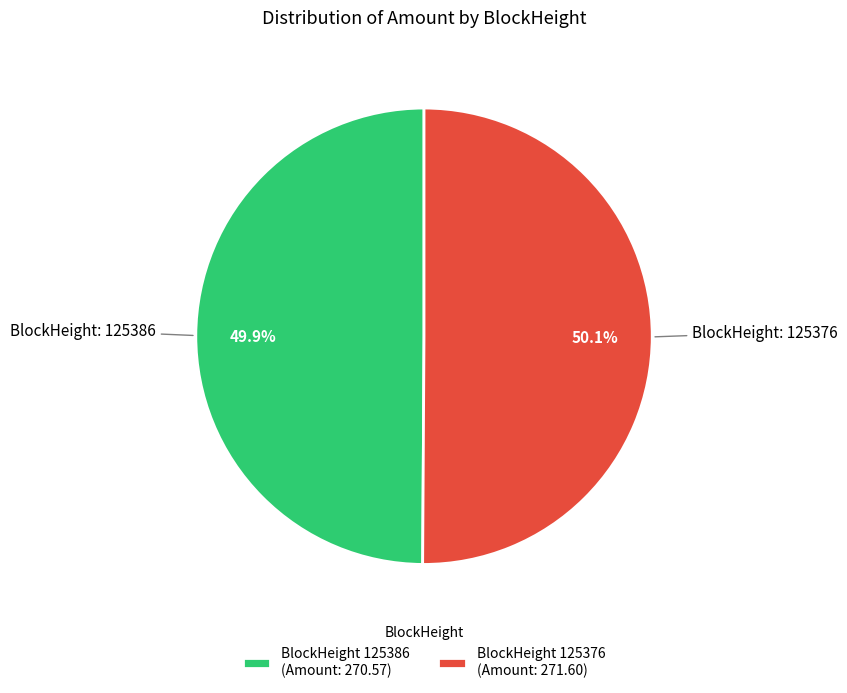

Is there any slice that represents more than half of the pie?

Yes